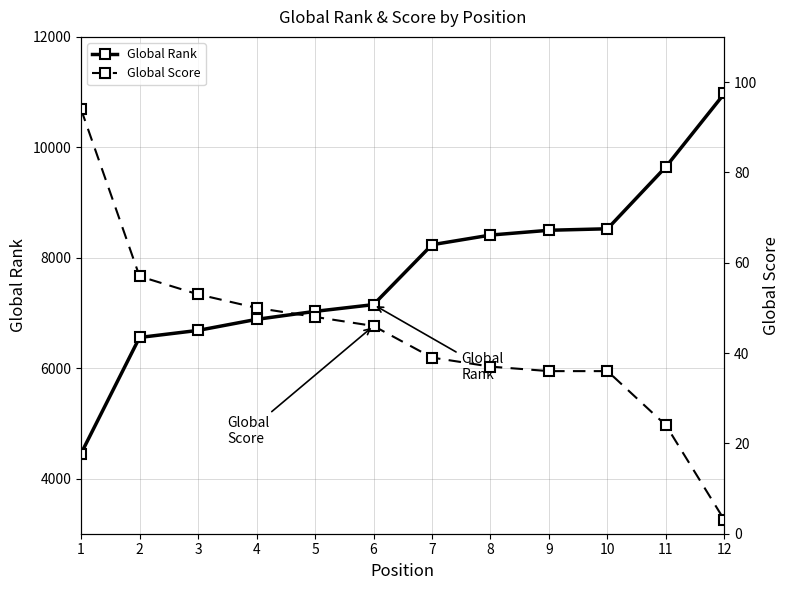

How many lines are shown in the chart?

2